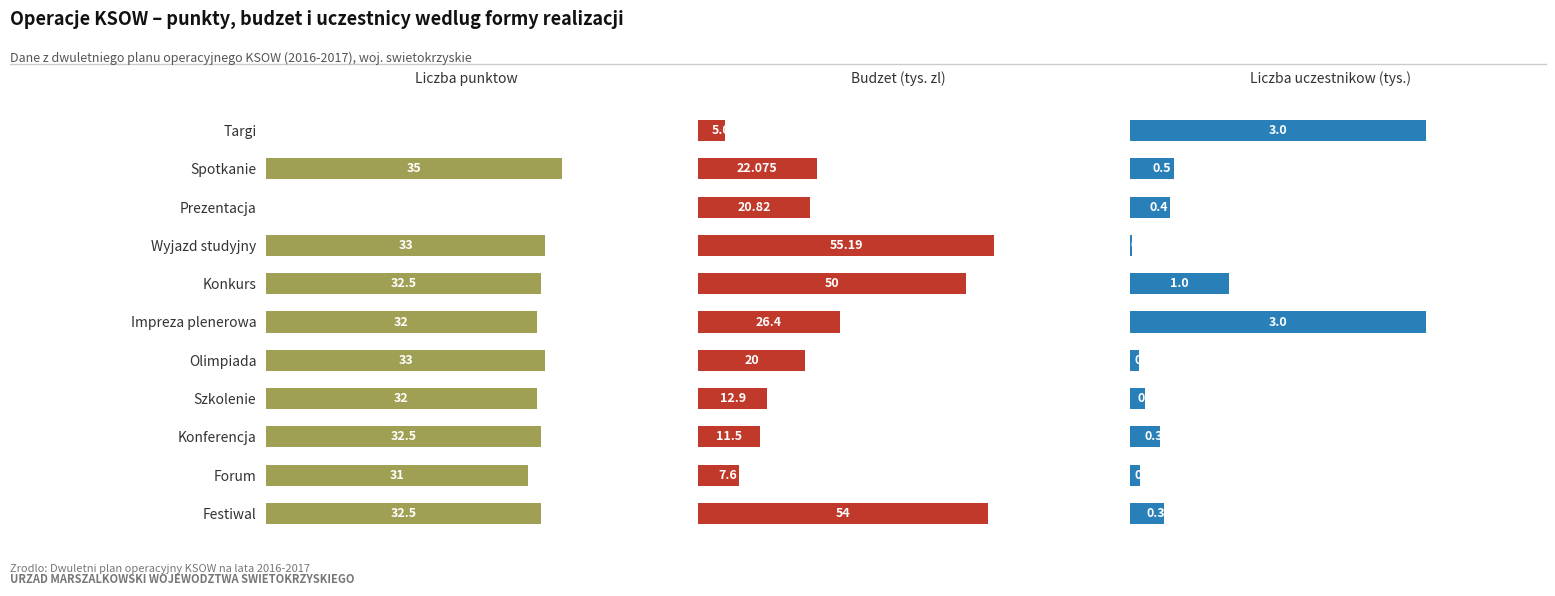

At how many categories does at least one series exceed 41?

3